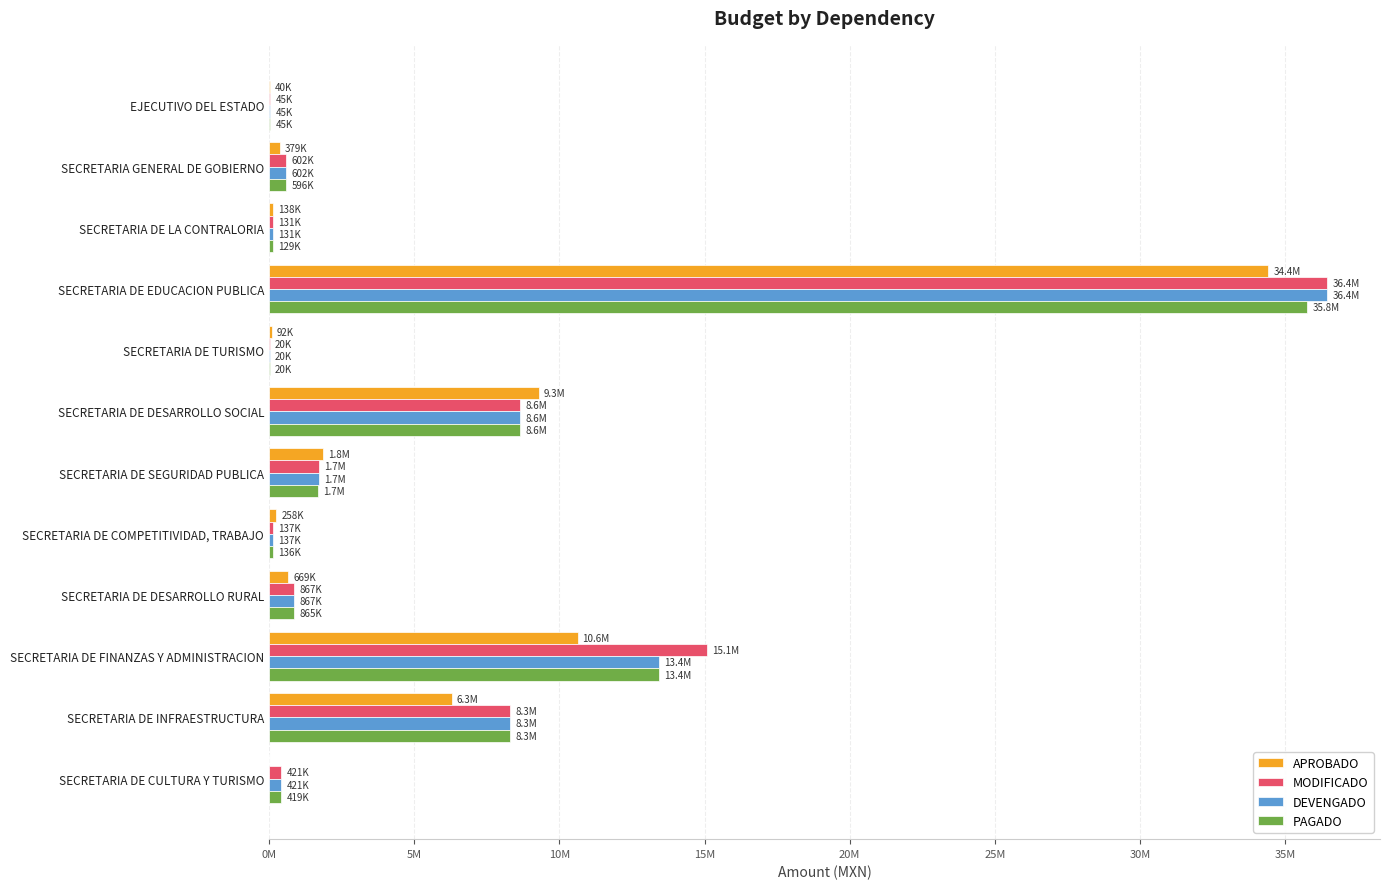

What are all the series names shown in the legend?

APROBADO, MODIFICADO, DEVENGADO, PAGADO